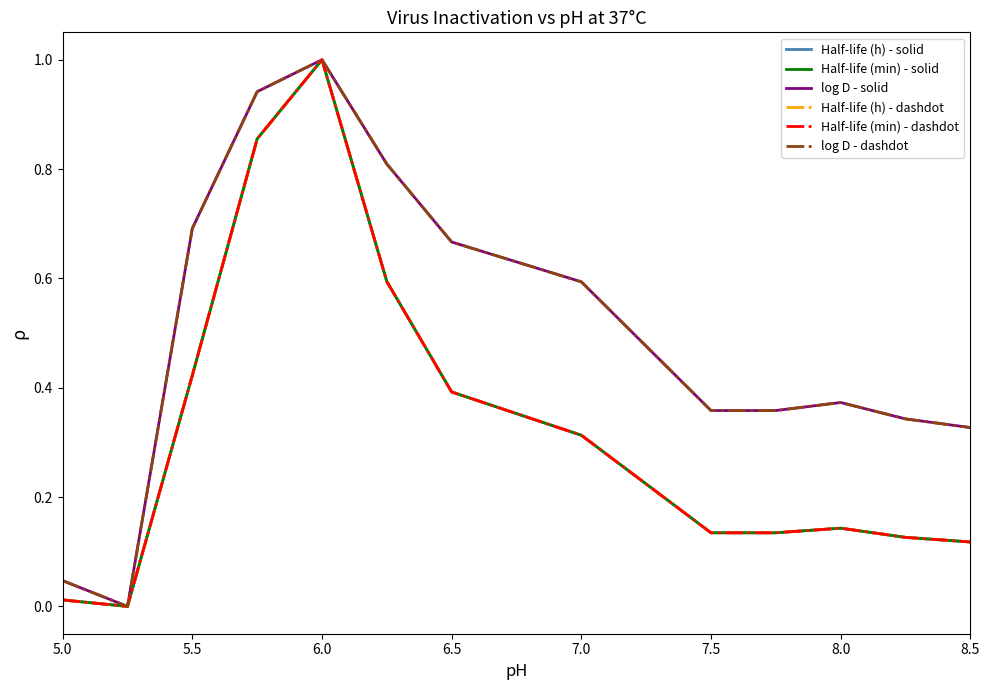

Reading right to left, list all the values displayed in this chart.

Half-life (h) - solid: 0.1	0.1	0.1	0.1	0.1	0.3	0.4	0.6	1.0	0.9	0.4	0.0	0.0
Half-life (min) - solid: 0.1	0.1	0.1	0.1	0.1	0.3	0.4	0.6	1.0	0.9	0.4	0.0	0.0
log D - solid: 0.3	0.3	0.4	0.4	0.4	0.6	0.7	0.8	1.0	0.9	0.7	0.0	0.0
Half-life (h) - dashdot: 0.1	0.1	0.1	0.1	0.1	0.3	0.4	0.6	1.0	0.9	0.4	0.0	0.0
Half-life (min) - dashdot: 0.1	0.1	0.1	0.1	0.1	0.3	0.4	0.6	1.0	0.9	0.4	0.0	0.0
log D - dashdot: 0.3	0.3	0.4	0.4	0.4	0.6	0.7	0.8	1.0	0.9	0.7	0.0	0.0